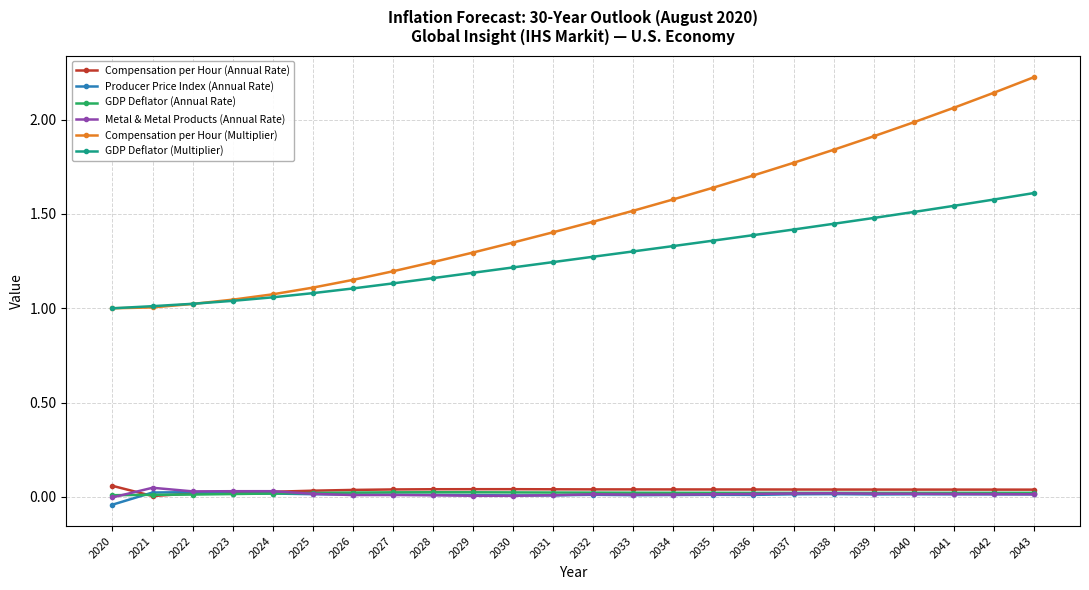

True or false: GDP Deflator (Annual Rate) and Compensation per Hour (Multiplier) intersect in this chart.

False